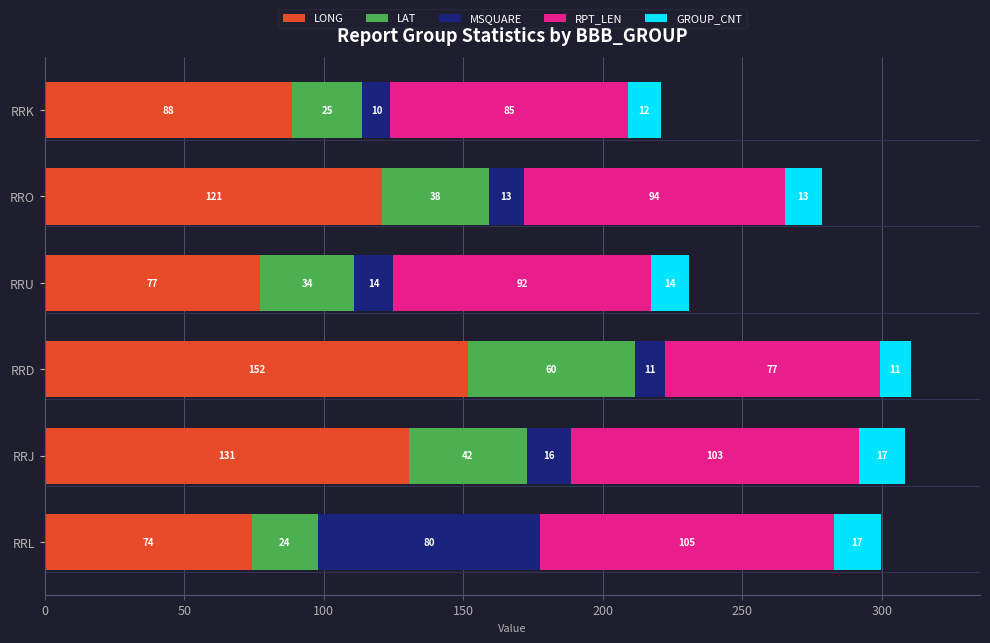

How many values in the LONG series exceed 120?

3